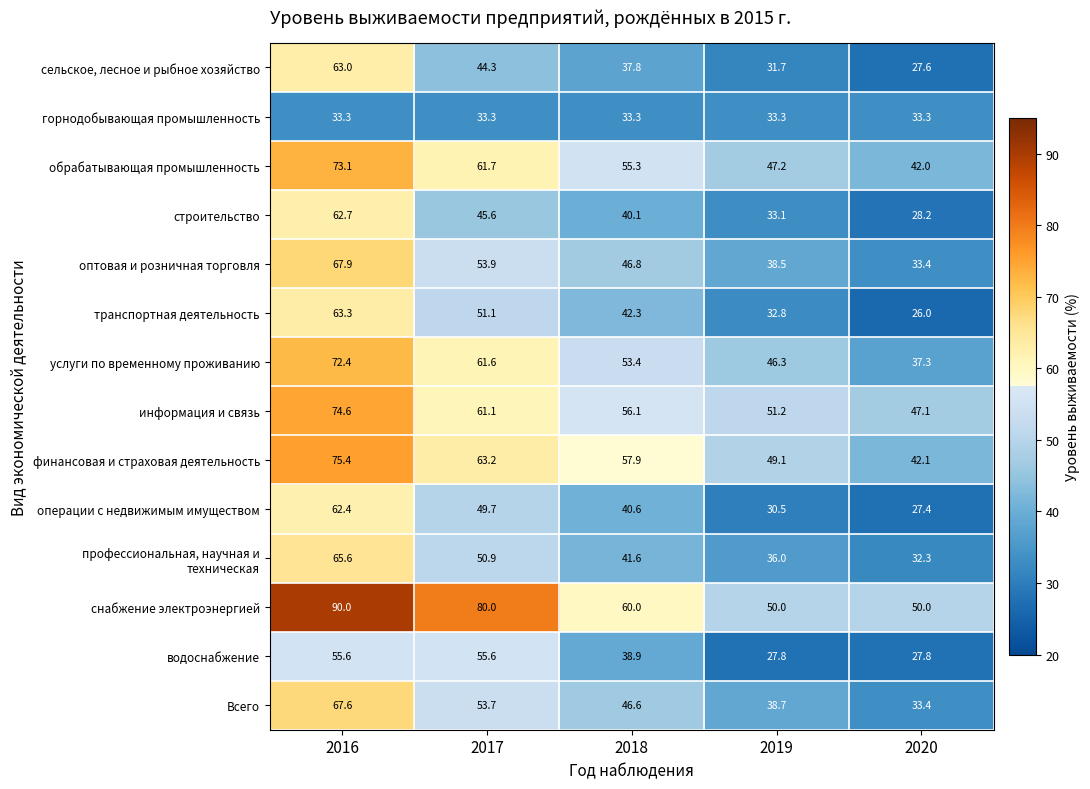

The Всего series shows 33.4 at 2020. True or false?

True